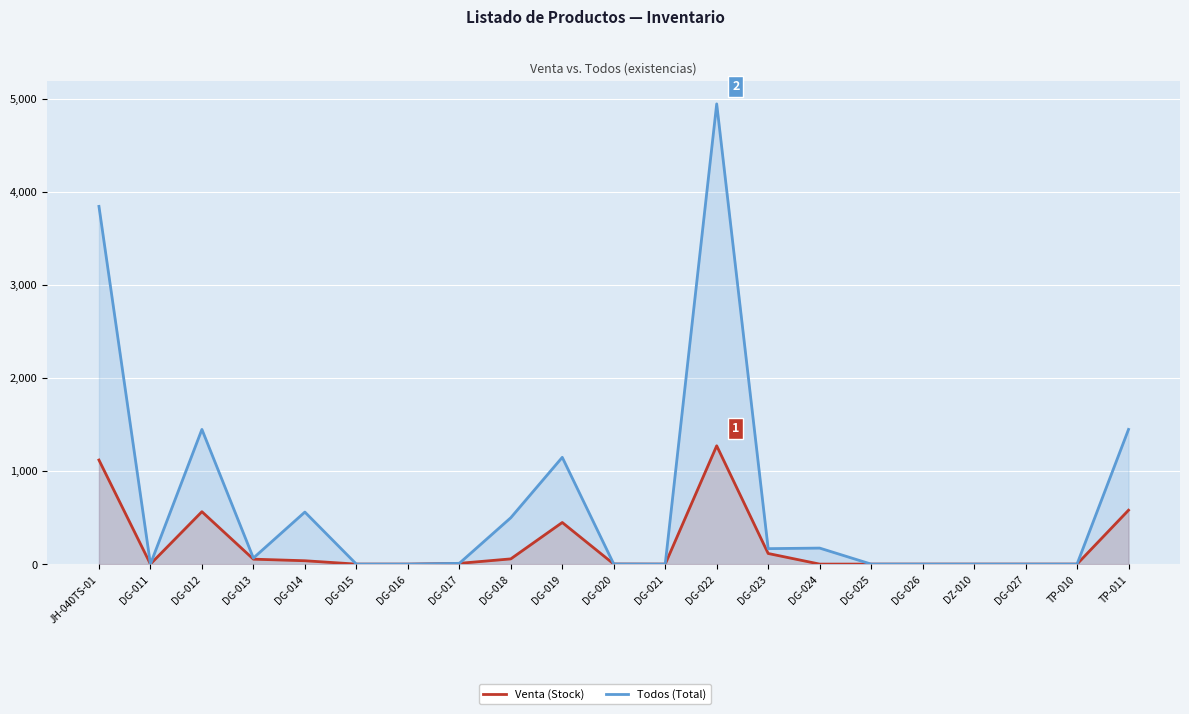

How many positive values does the Todos (Total) series have?

12